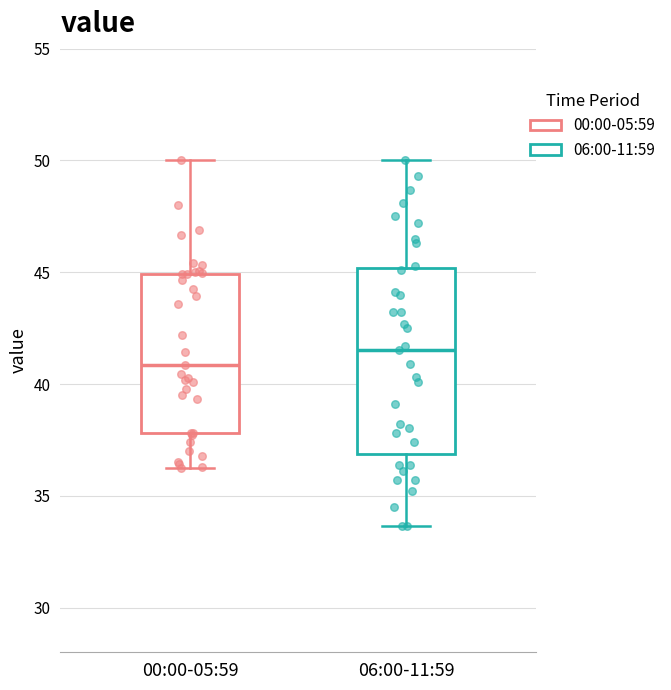

Reading left to right, read every box against the y-axis: the position of its median line, the range the box covers, and the ends of its whiskers. The values are not printed on the chart, so give them approximately, as read against the axis.

00:00-05:59: median 41.0, box 38.0 to 45.0, whiskers 36.0 to 50.0
06:00-11:59: median 41.5, box 37.0 to 45.0, whiskers 33.5 to 50.0